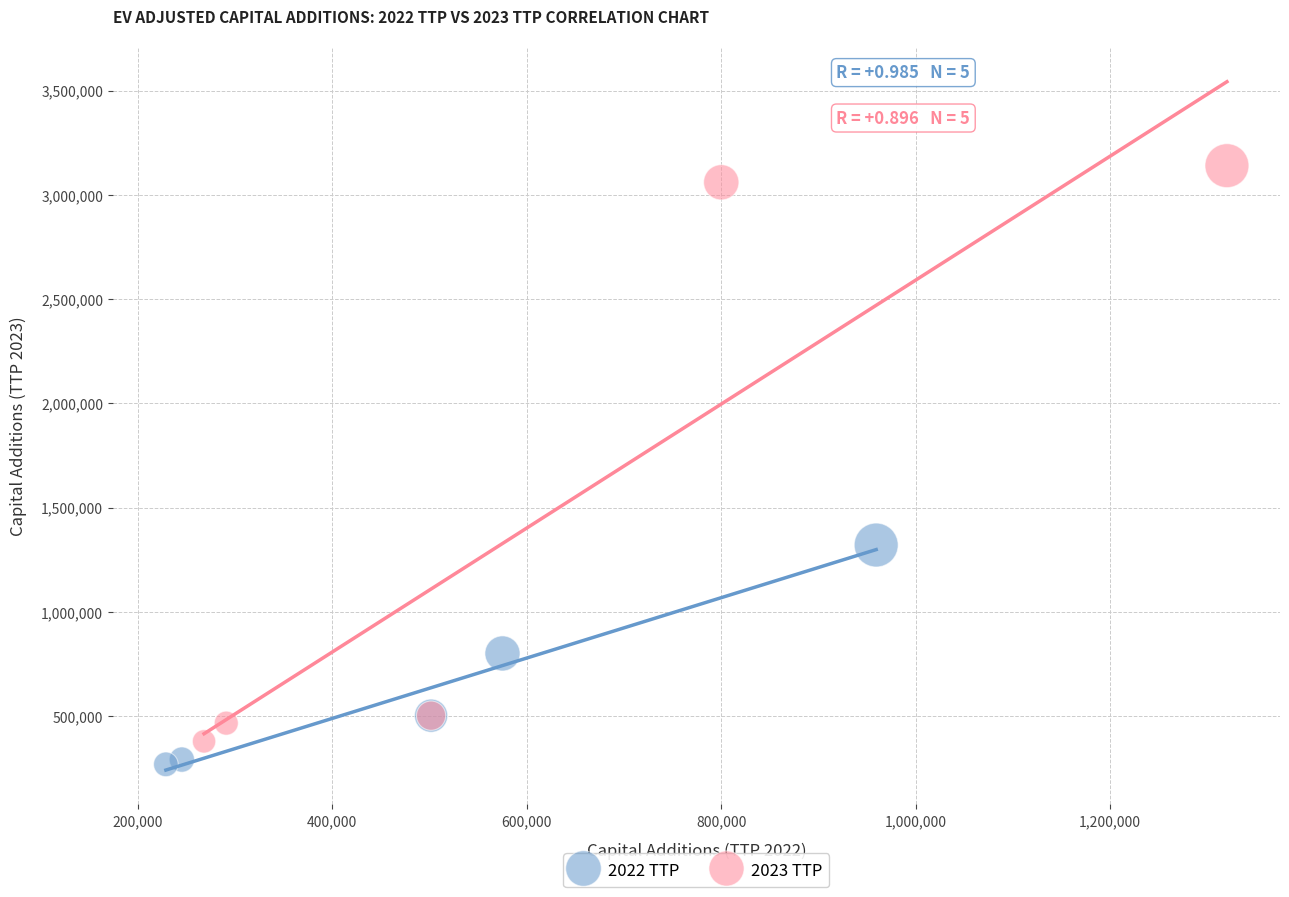

Which series contains the lowest Y value?

2022 TTP